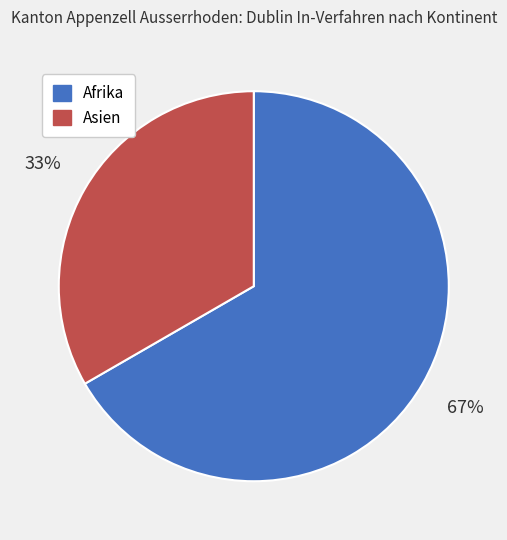

To the nearest percent, what portion does Asien represent?

33%